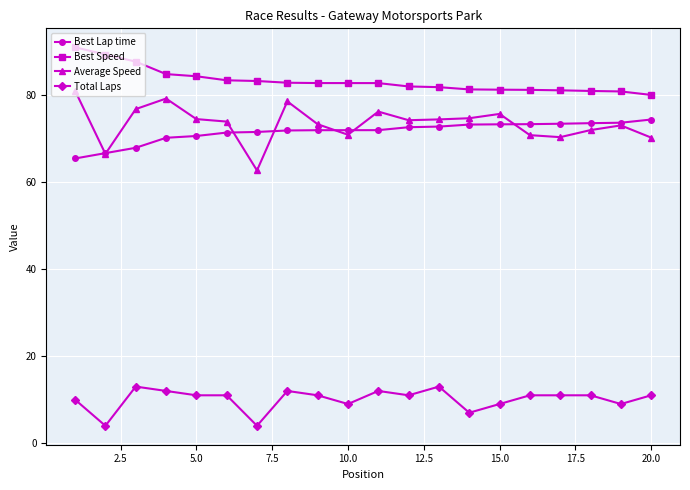

True or false: Average Speed and Total Laps intersect in this chart.

False